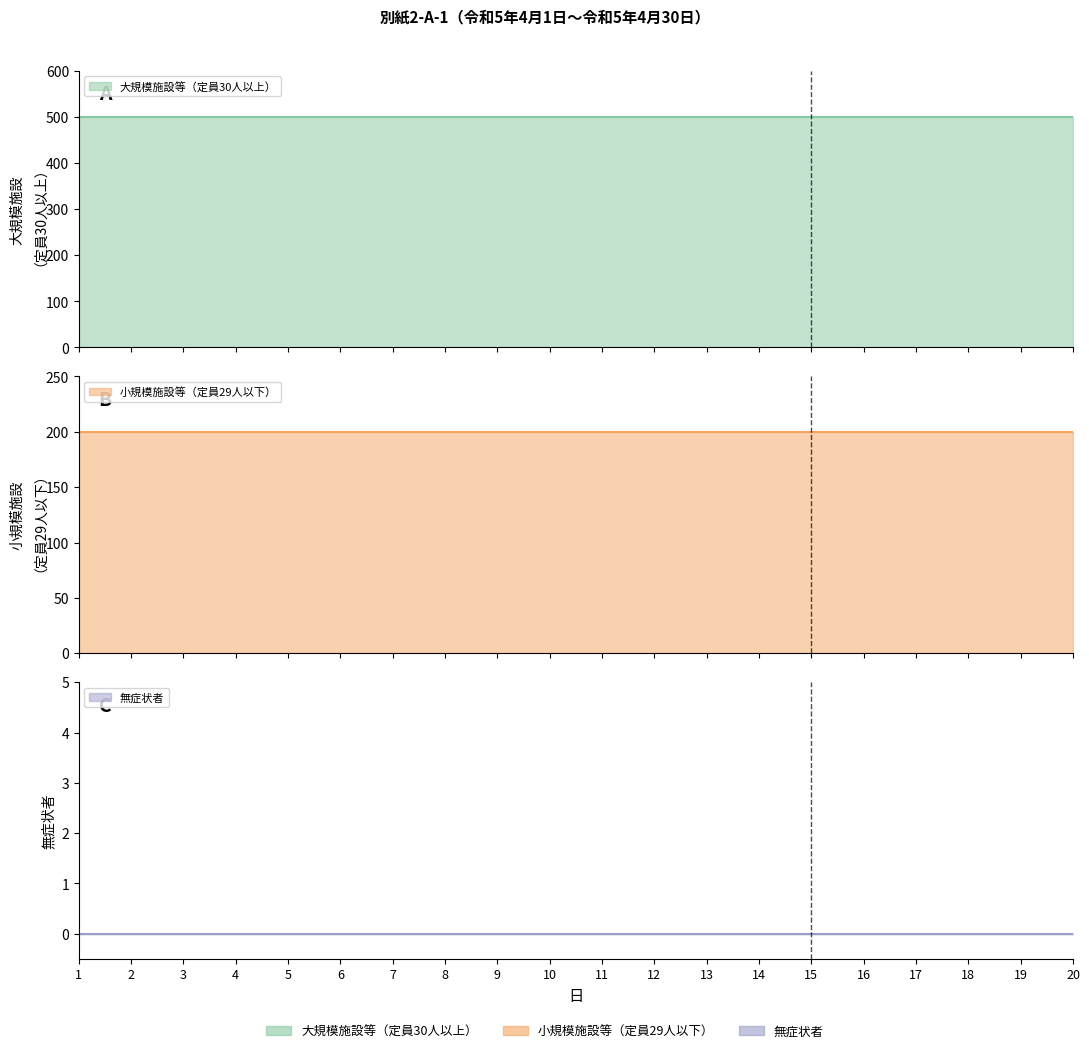

True or false: 小規模施設等（定員29人以下） and 大規模施設等（定員30人以上） intersect in this chart.

False